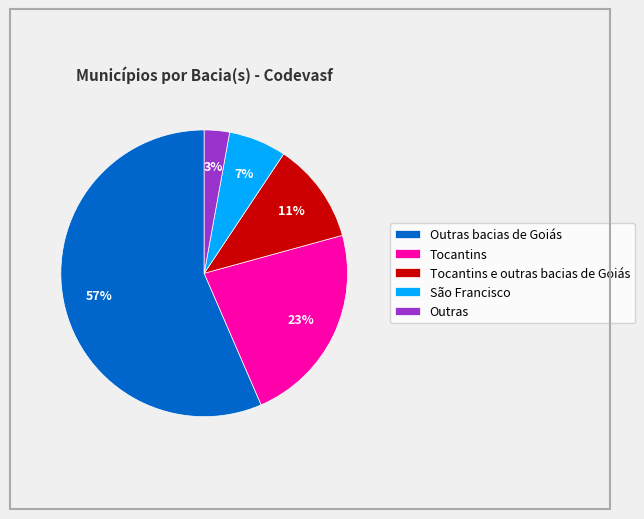

Rank the categories by value from highest to lowest.

Outras bacias de Goiás, Tocantins, Tocantins e outras bacias de Goiás, São Francisco, Outras